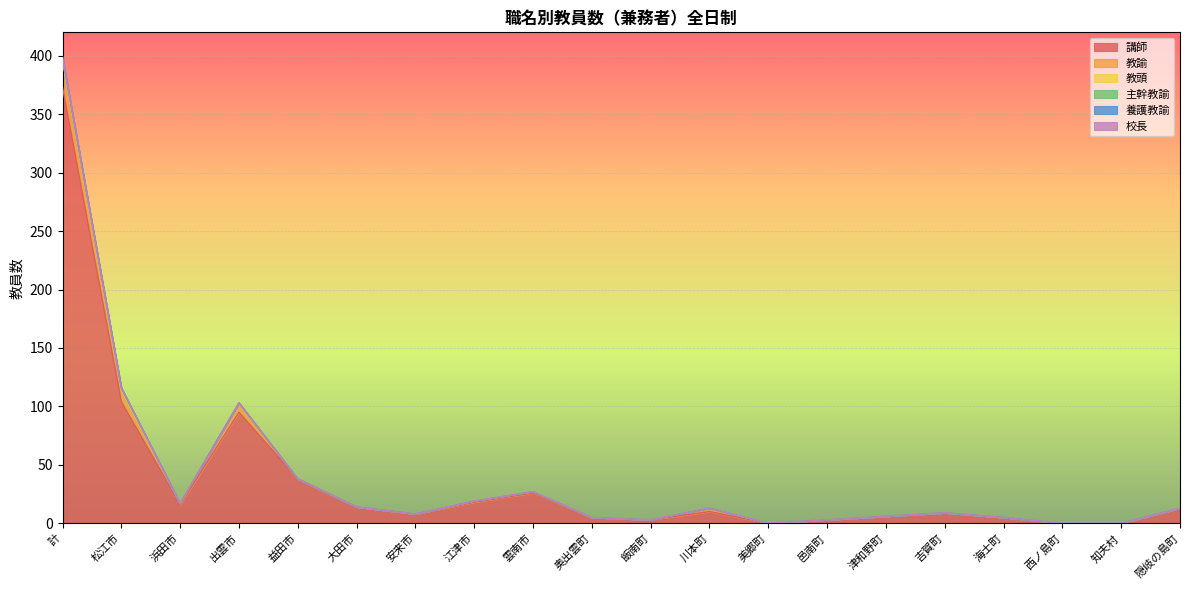

At which category does the chart reach its minimum across all series?

美郷町